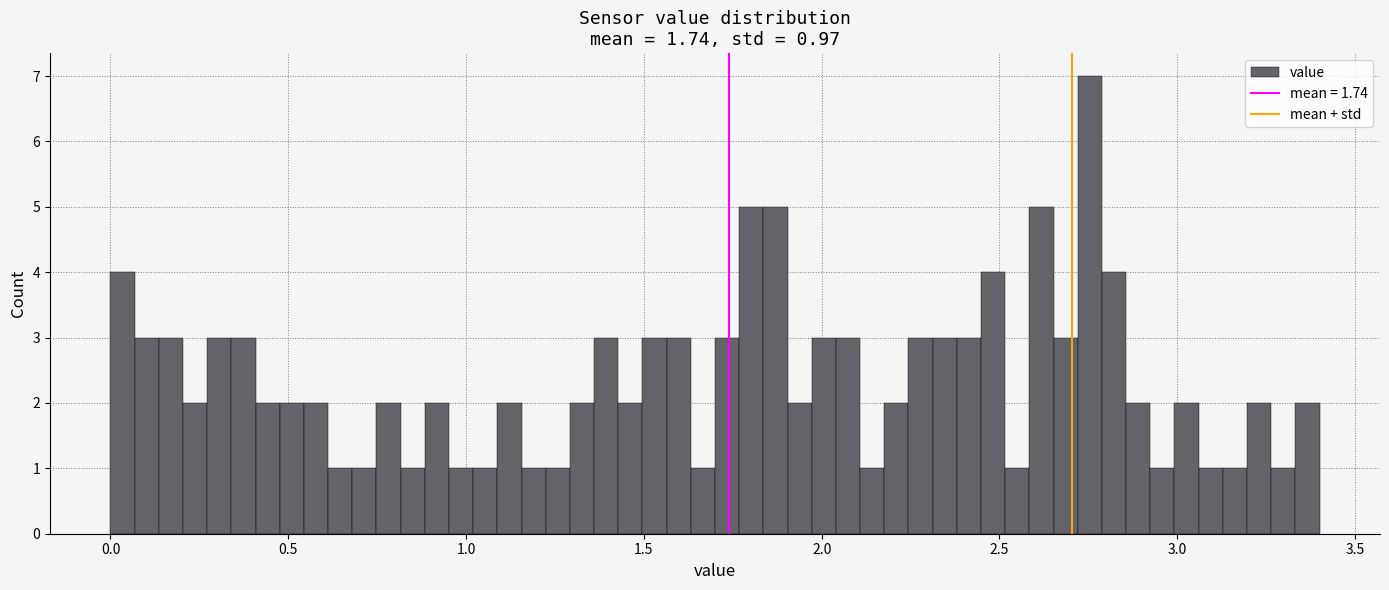

Around what value on the x-axis is the tallest bar? Give the approximate position of its centre, as read against the axis.

2.75